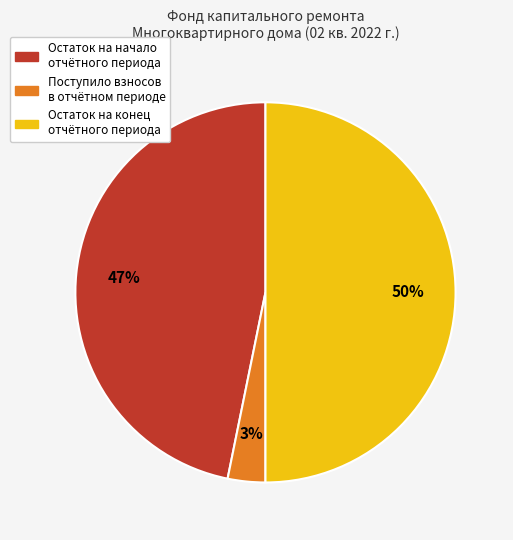

To the nearest percent, what is the average slice percentage?

33%